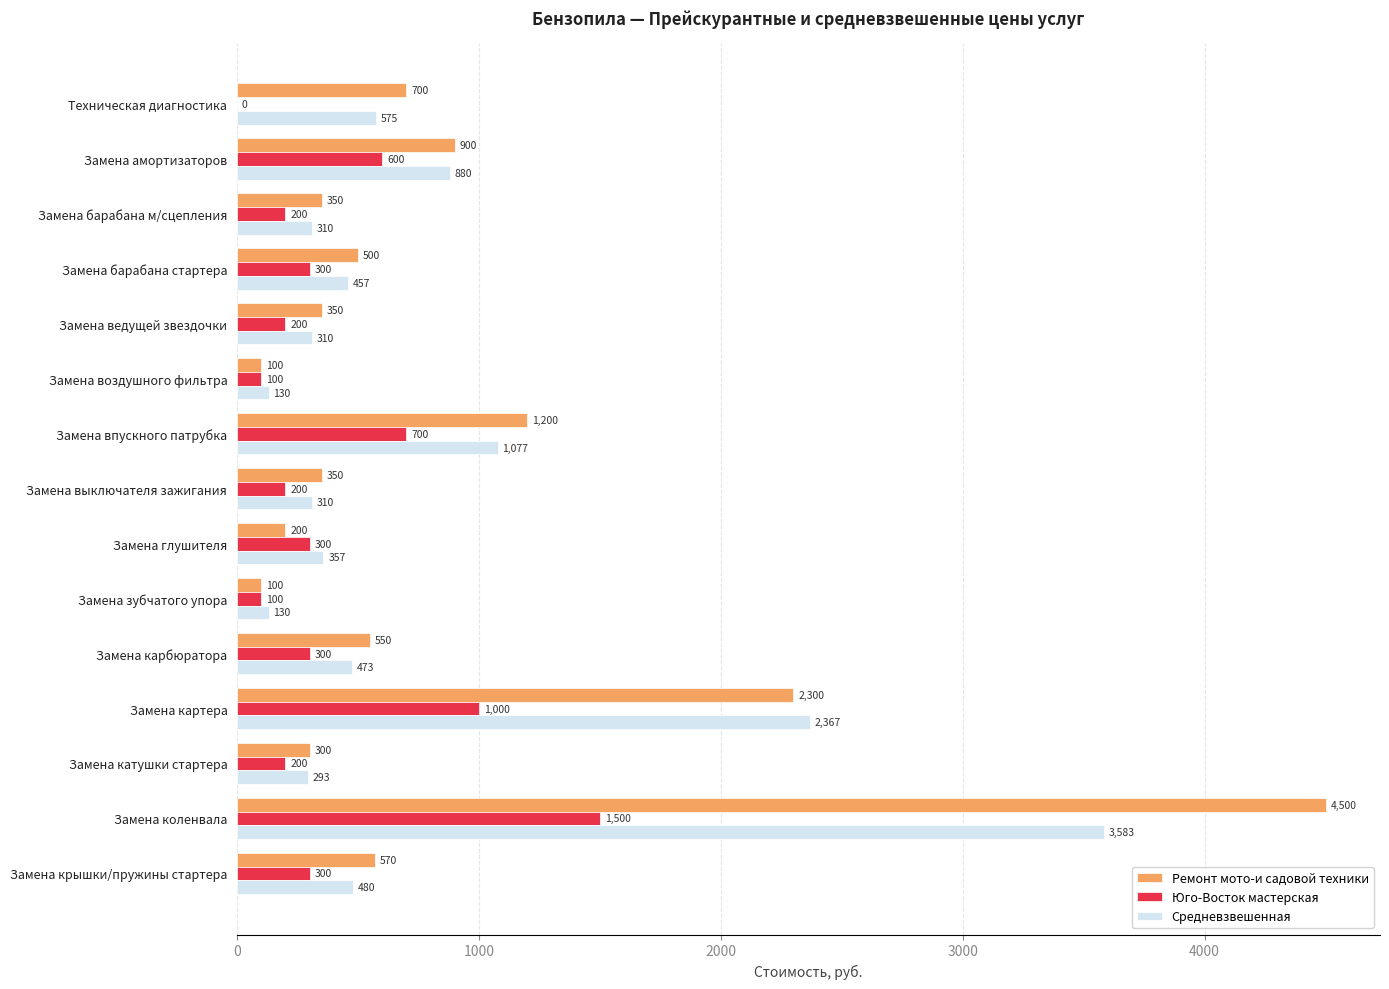

Which series has the largest total across all categories?

Ремонт мото-и садовой техники